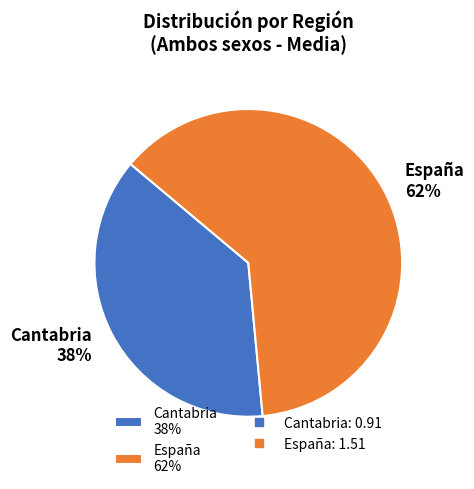

How many segments does this pie chart have?

2